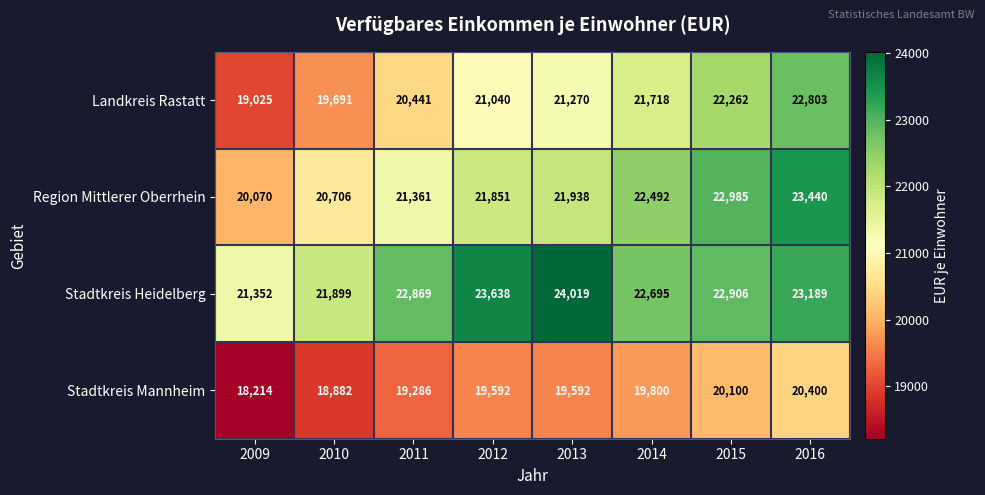

True or false: Stadtkreis Mannheim has a value of 29889 at 2009.

False